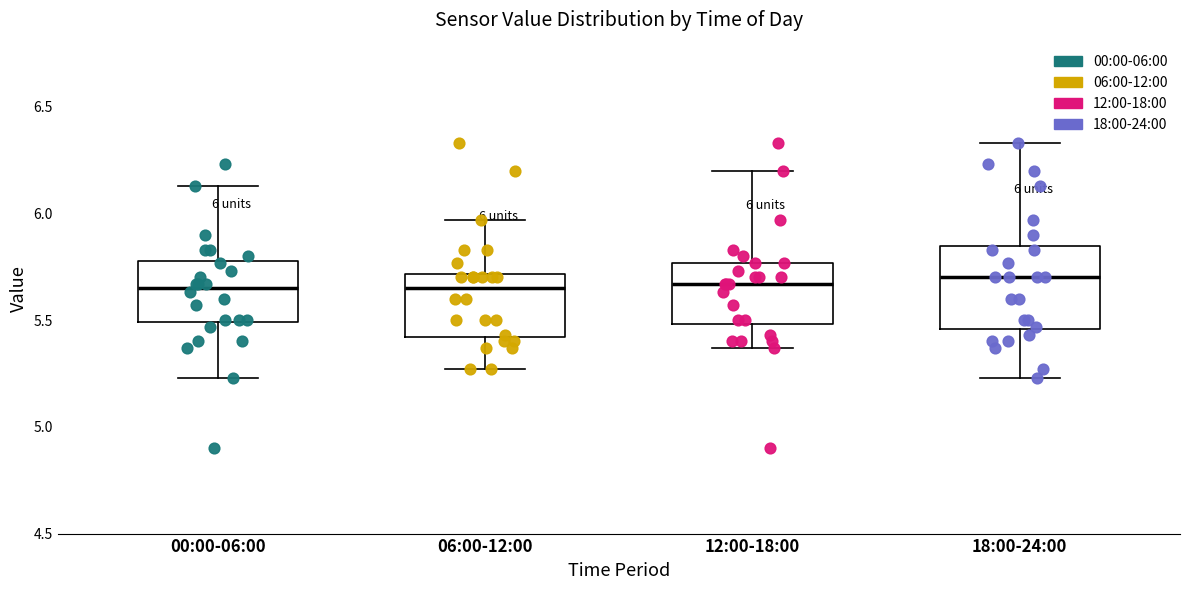

Comparing the boxes themselves (not the whiskers), which one is the tallest?

18:00-24:00